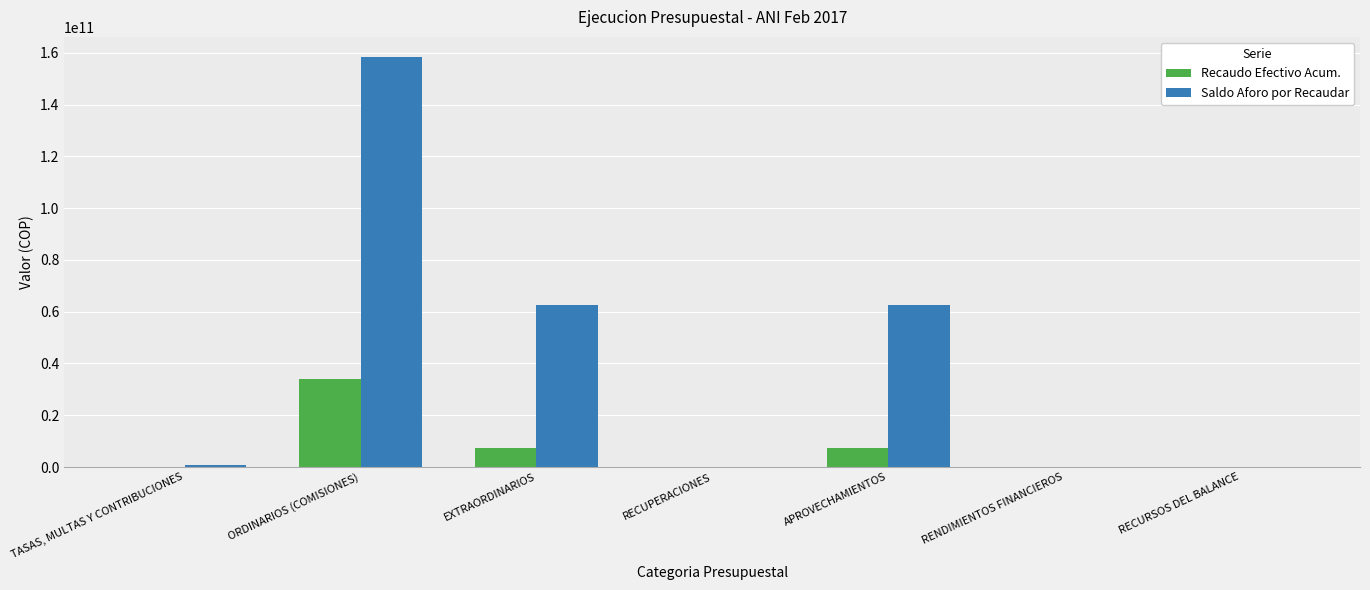

Which category has the highest value in the Recaudo Efectivo Acum. series?

ORDINARIOS (COMISIONES)